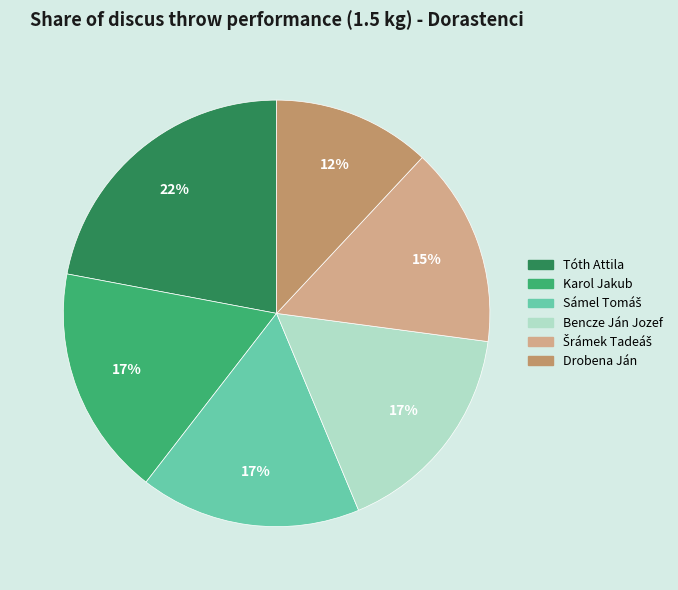

Is the sum of Drobena Ján and Bencze Ján Jozef greater than half?

No